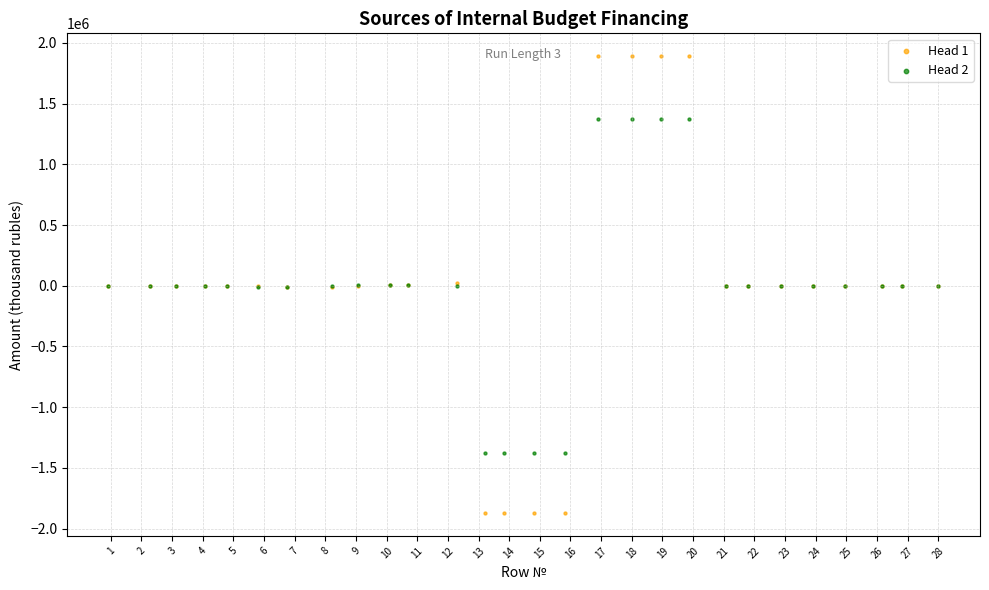

Which series contains the highest Y value?

Head 1